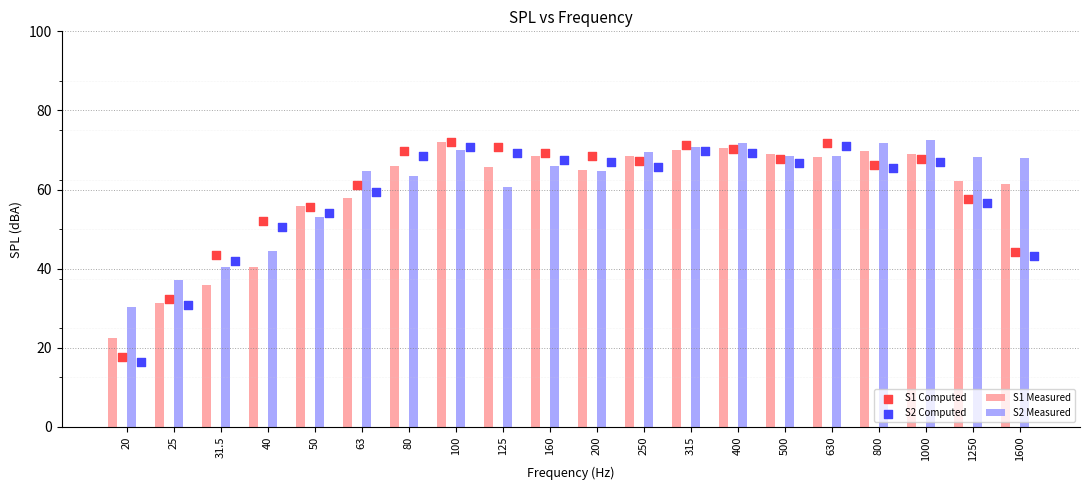

Which series reaches the minimum Y coordinate?

S2 Computed